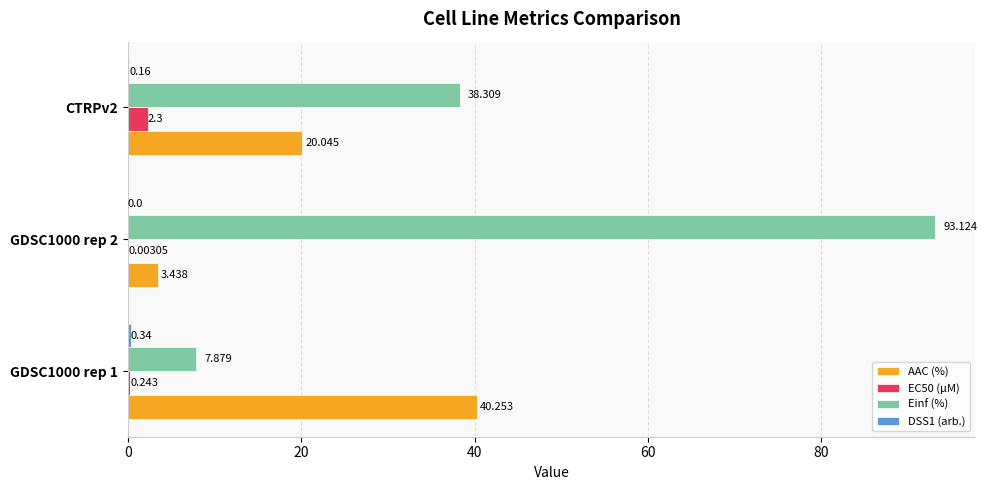

Which series changed the most between GDSC1000 rep 2 and CTRPv2?

Einf (%)